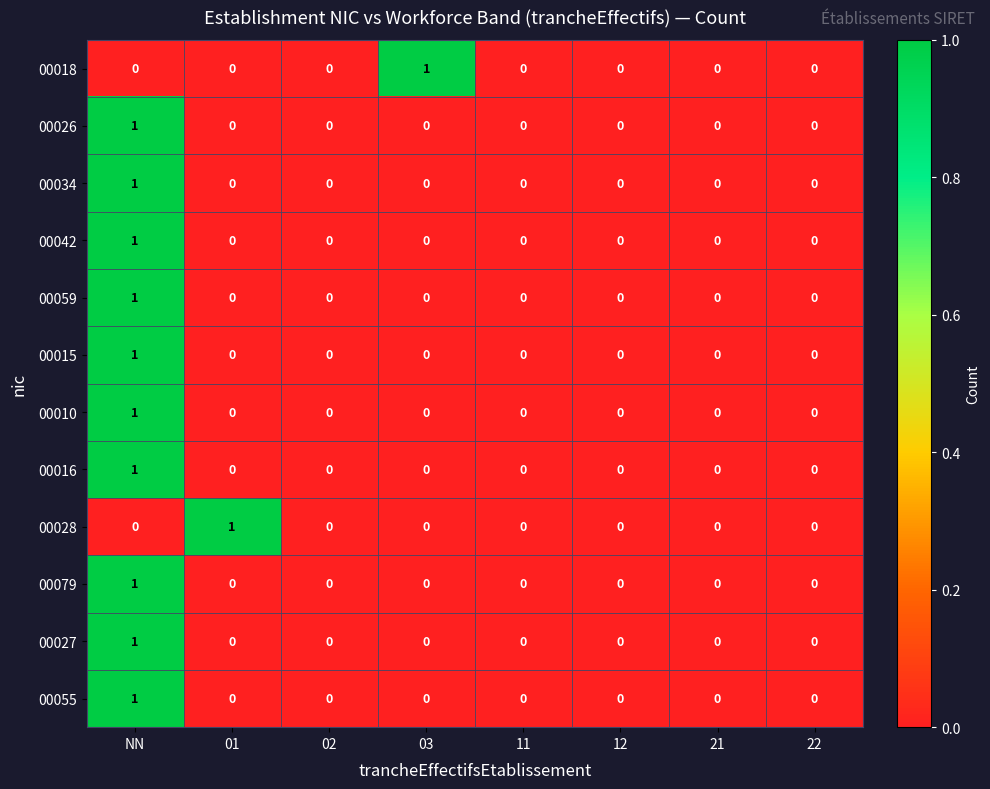

Which category has the highest value in the 00042 series?

NN